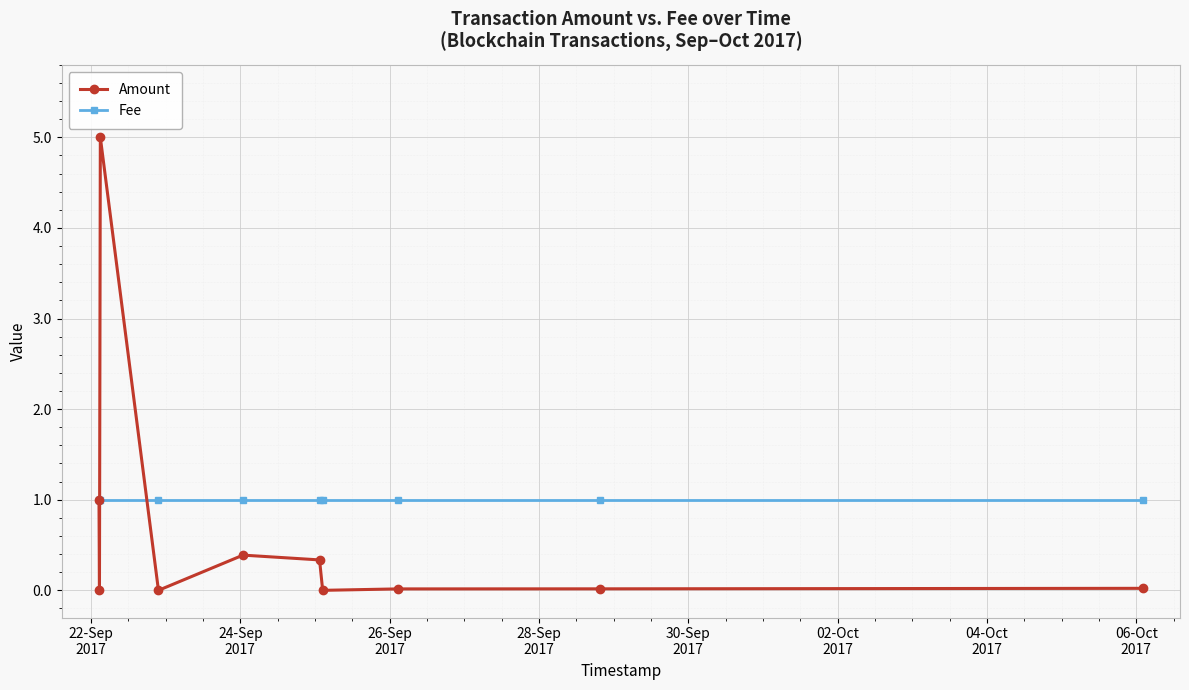

What is the highest value of the Amount series?

5.0